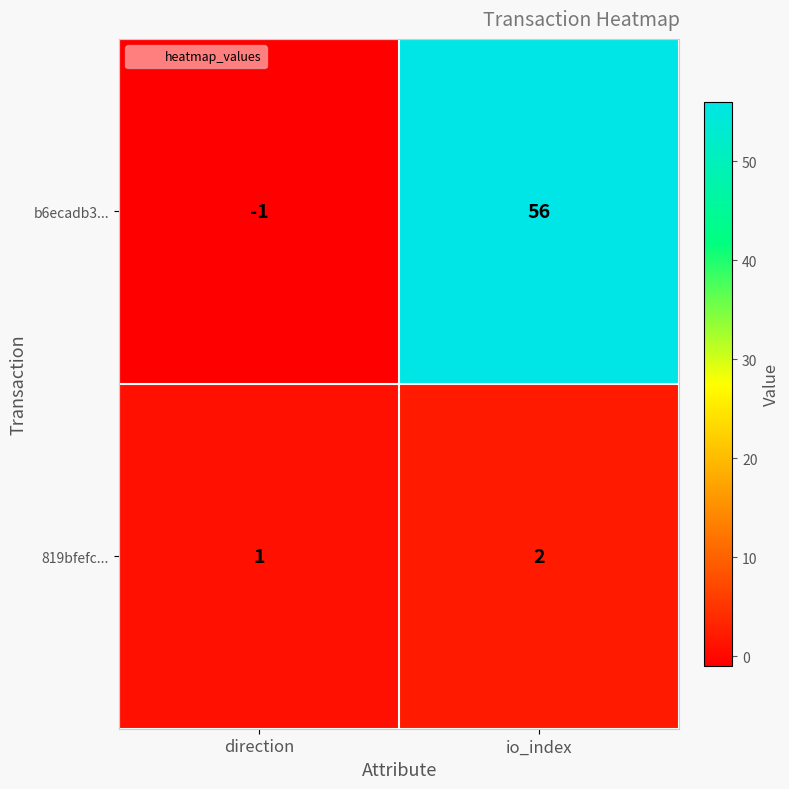

What is the sum of the 819bfefc... values at io_index and direction?

3